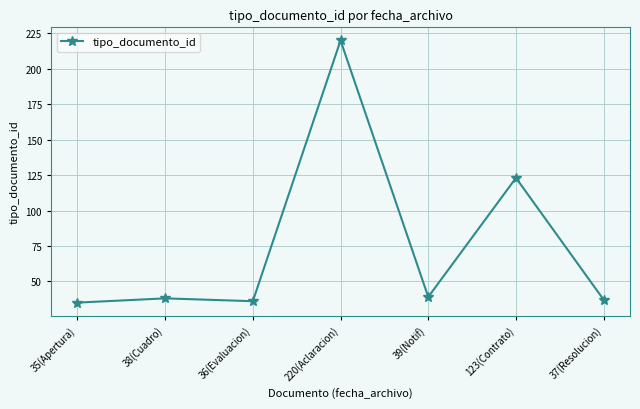

What is the difference between the maximum and minimum values?

185